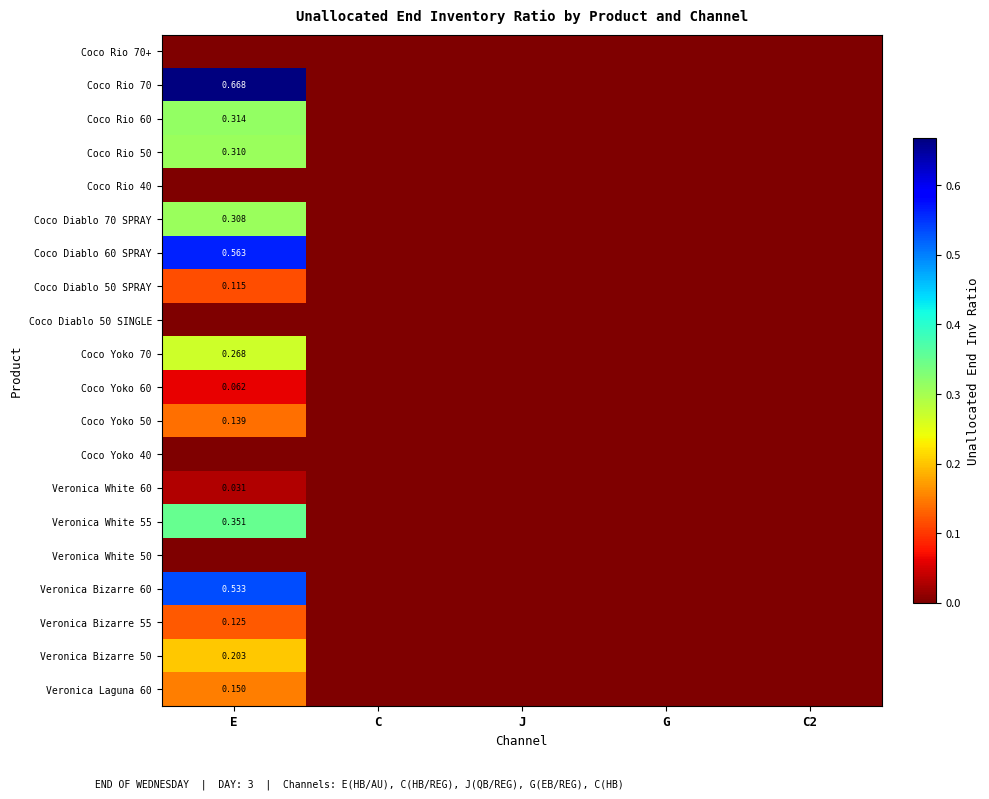

Rank the categories by Coco Diablo 50 SINGLE value from lowest to highest.

E, C, J, G, C2